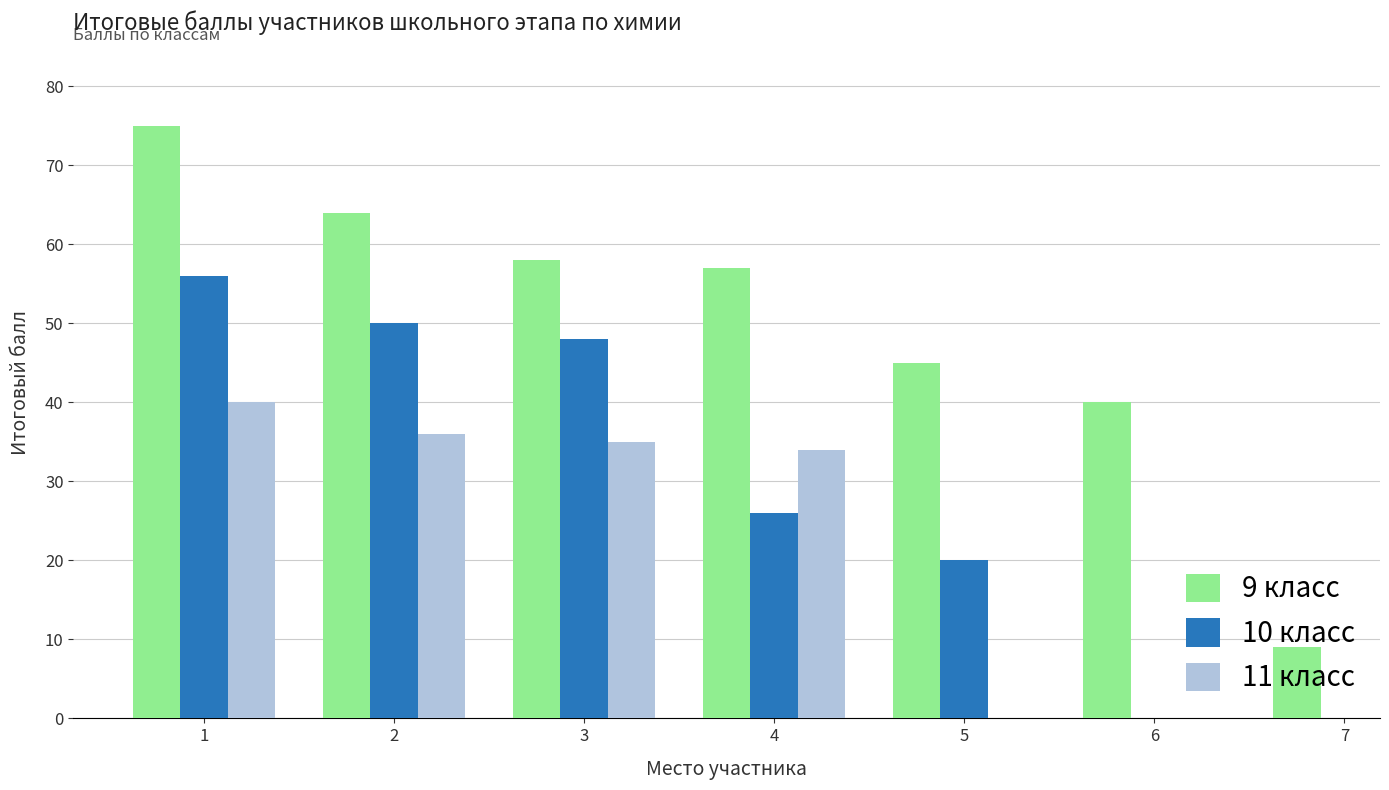

How many positive values does the 10 класс series have?

5